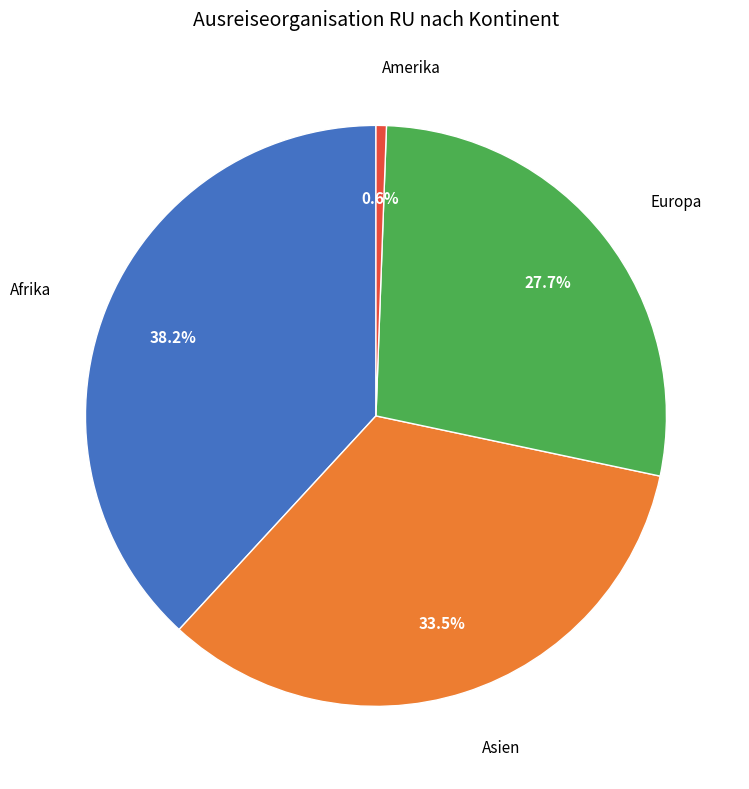

Does Asien account for over 50% of the chart?

No